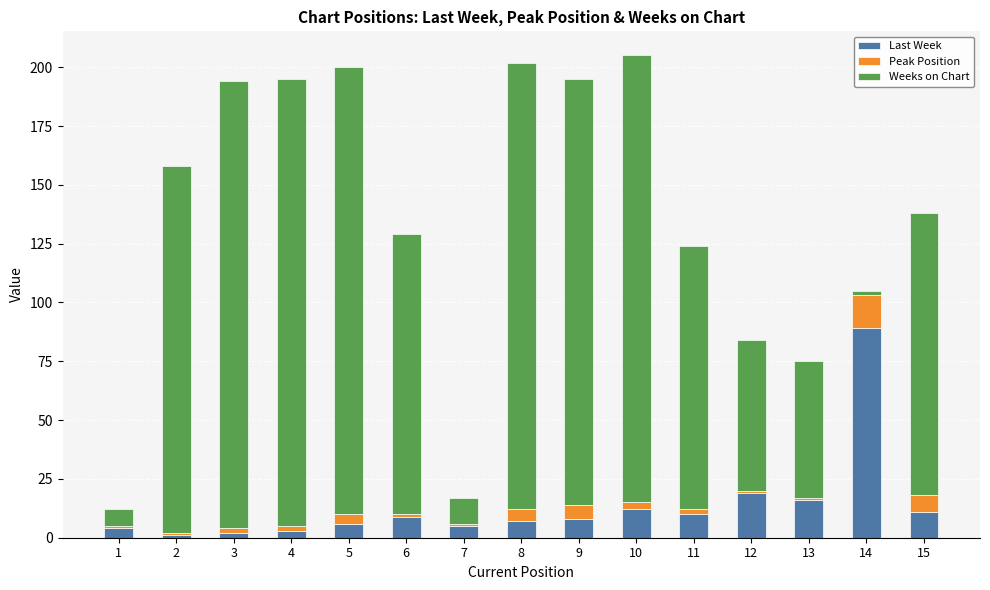

What is the difference between the maximum and minimum values in the Last Week series?

88